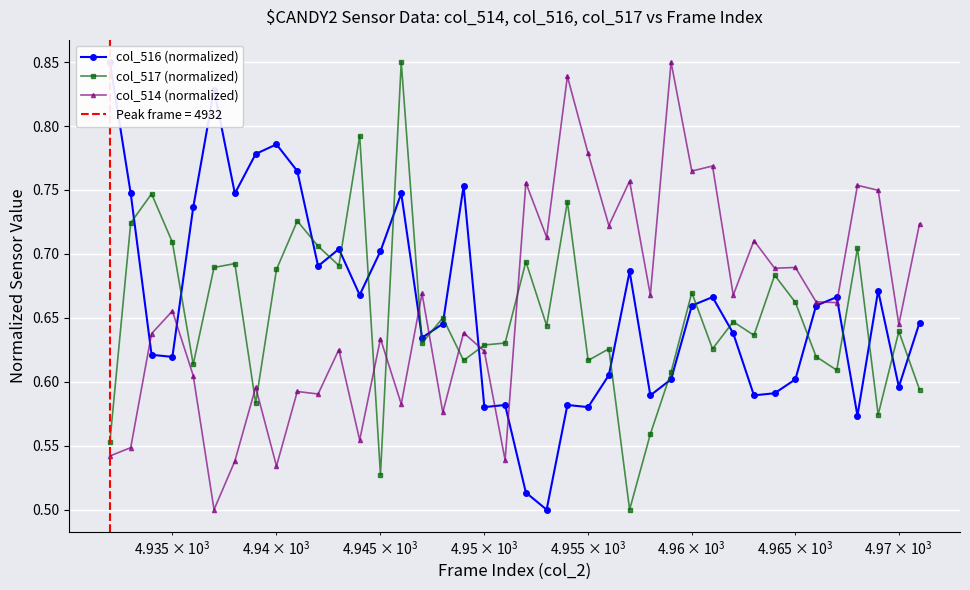

What is the sum of all col_516 (normalized) values?

26.4